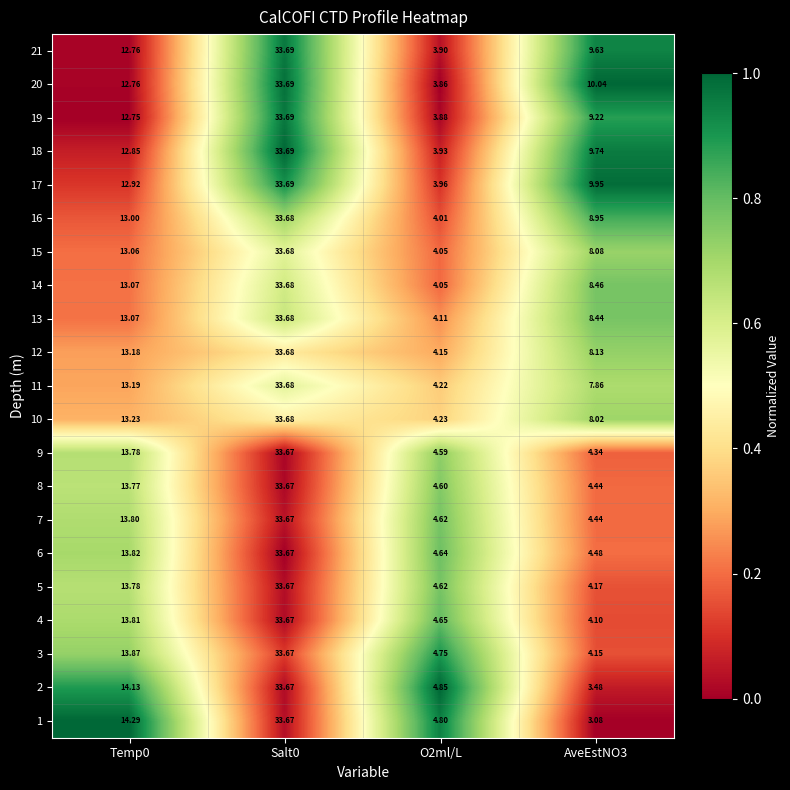

Is the value of 13 at AveEstNO3 greater than the value of 14 at O2ml/L?

Yes